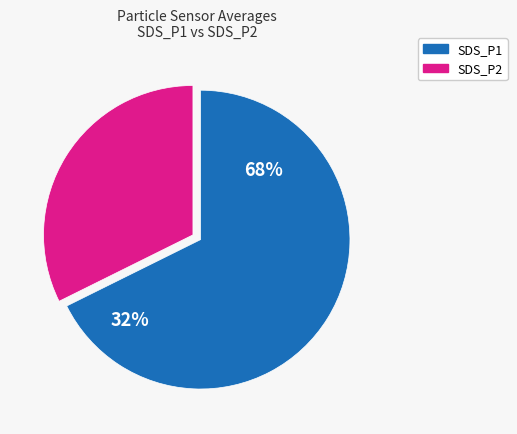

Which slice is the largest?

SDS_P1